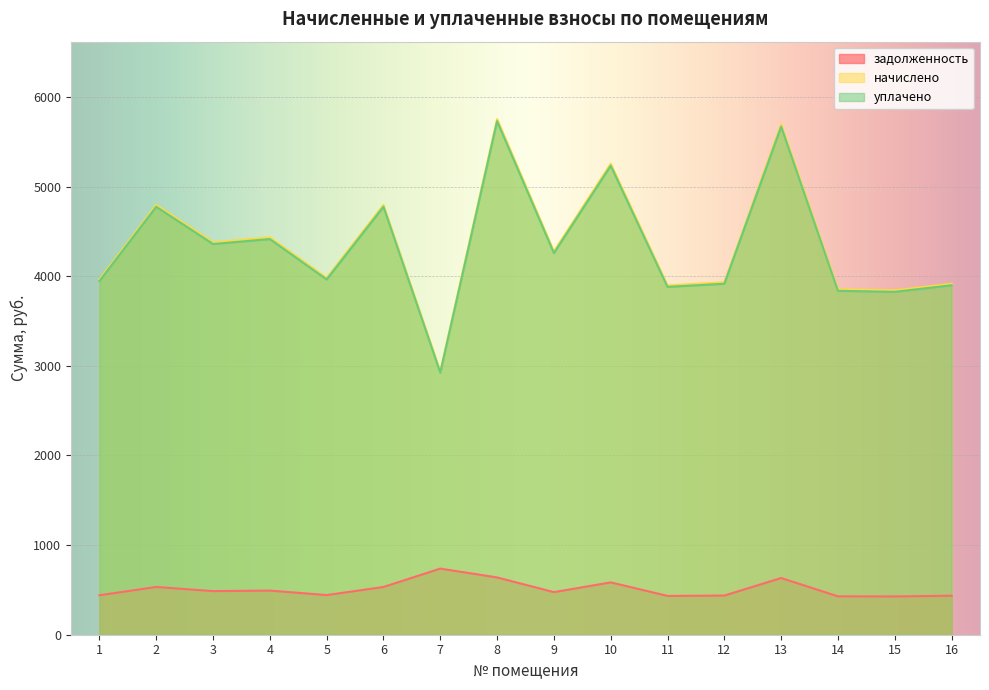

How many interior local peaks does the задолженность series have?

5